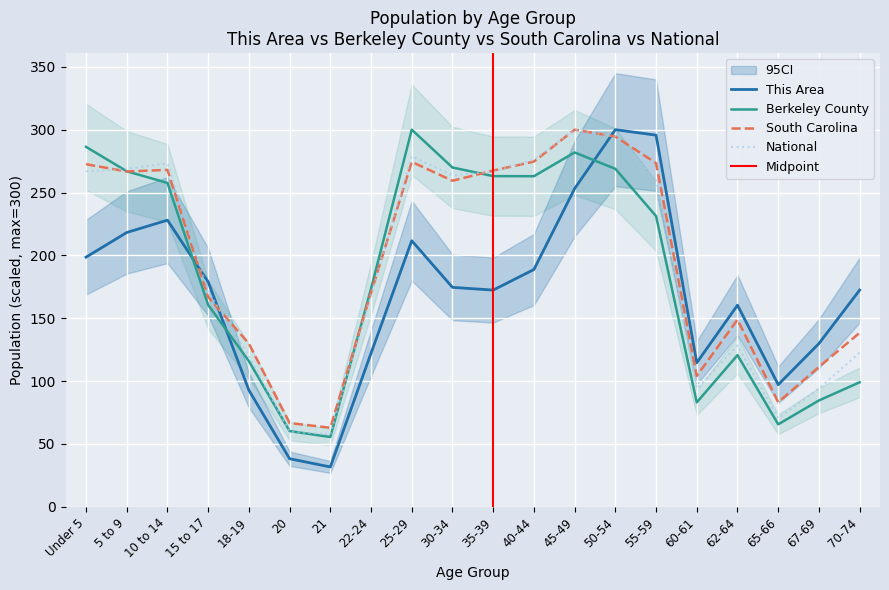

What is the approximate value of This Area at 25-29?

211.6